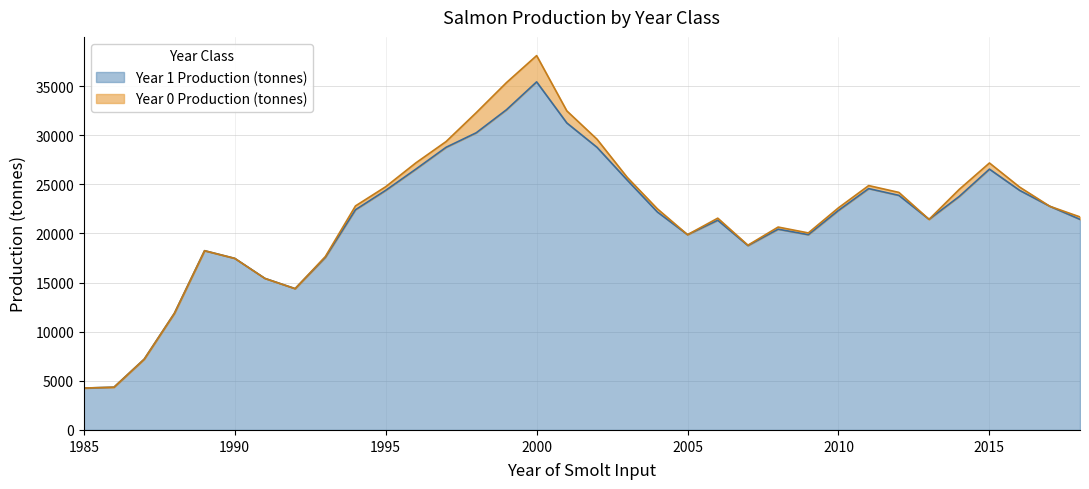

At which category is the sum across all series the highest?

2000